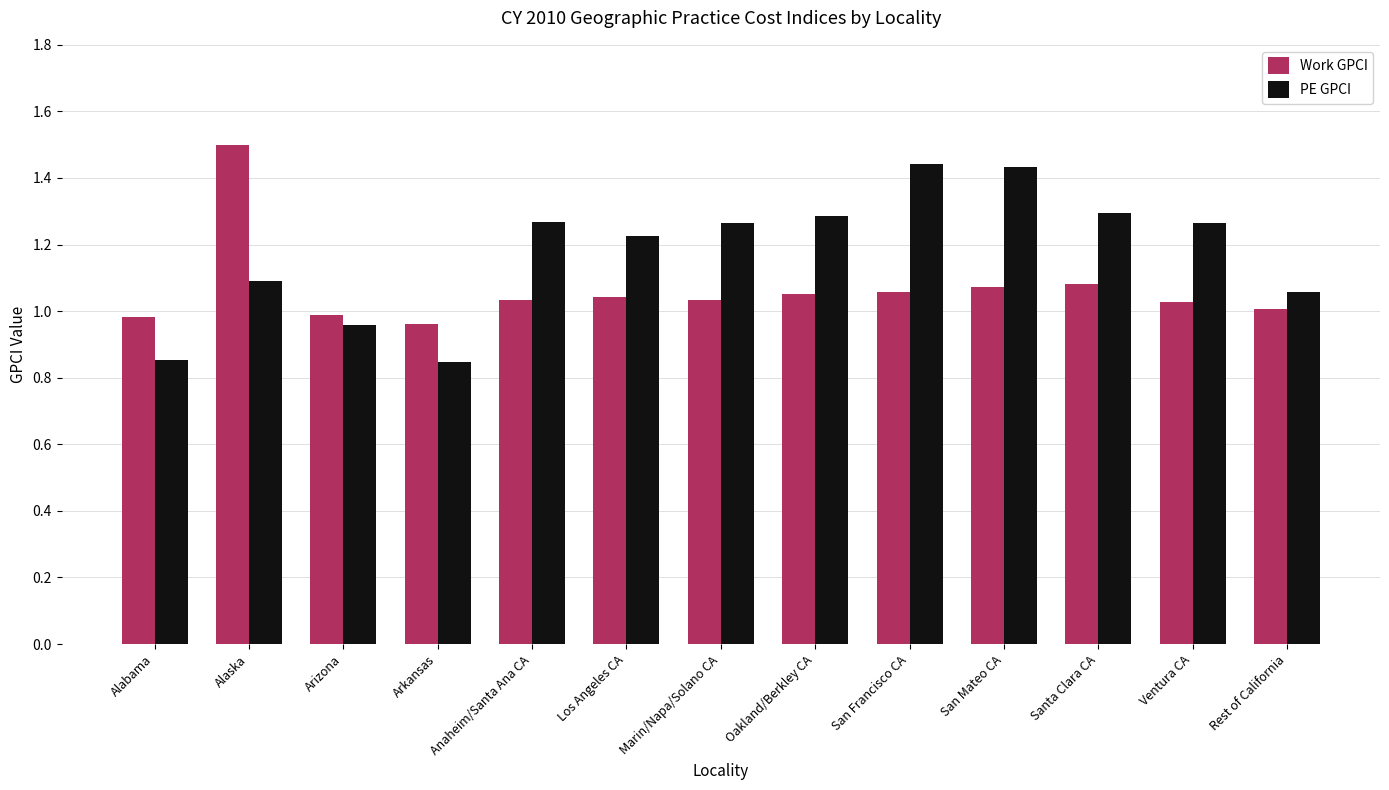

List the series in order of their overall mean, lowest first.

Work GPCI, PE GPCI